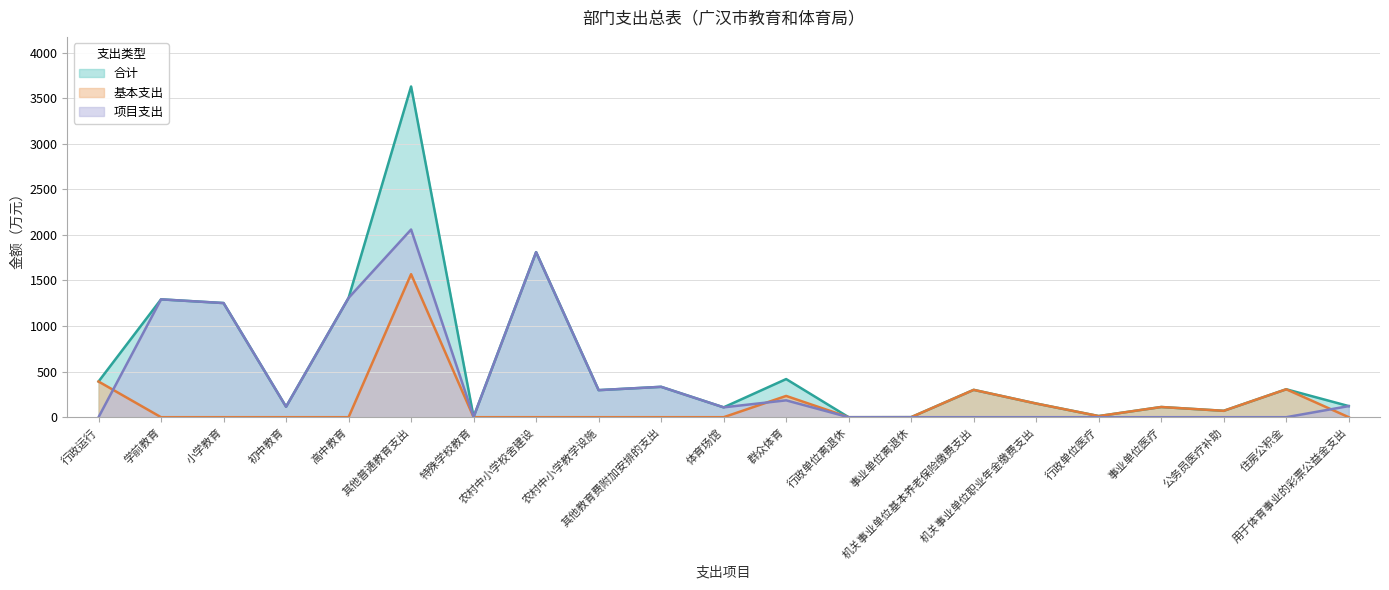

True or false: 项目支出 and 合计 intersect in this chart.

False